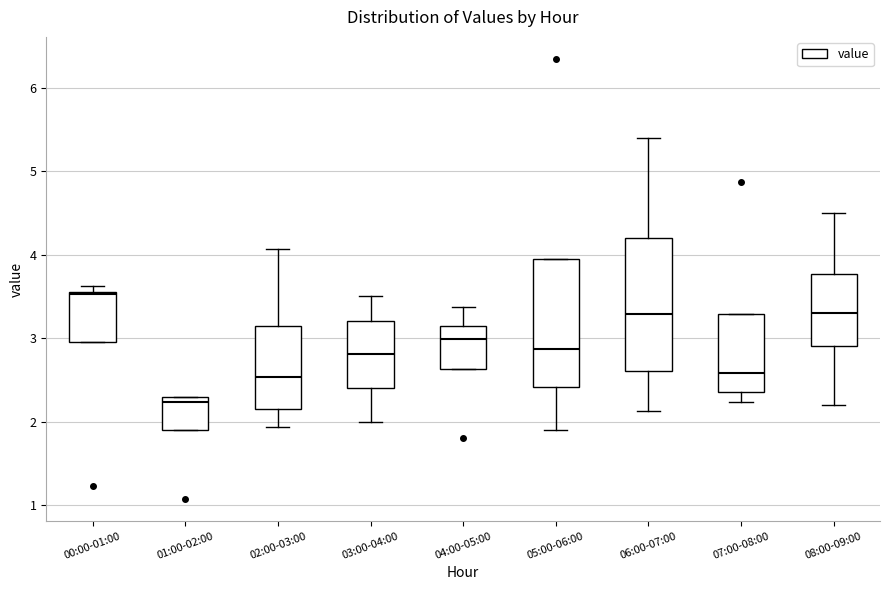

Reading left to right, transcribe this box plot: for each box, give where its median line is, the range the box spans, and where its two whiskers end, as read against the y-axis. The values are not printed on the chart, so give them approximately, as read against the axis.

00:00-01:00: median 3.5, box 3.0 to 3.6, whiskers 3.0 to 3.6 (just above the box's upper edge)
01:00-02:00: median 2.2, box 1.9 to 2.3, whiskers 1.9 to 2.3
02:00-03:00: median 2.5, box 2.2 to 3.1, whiskers 1.9 to 4.1
03:00-04:00: median 2.8, box 2.4 to 3.2, whiskers 2.0 to 3.5
04:00-05:00: median 3.0, box 2.6 to 3.1, whiskers 2.6 to 3.4
05:00-06:00: median 2.9, box 2.4 to 4.0, whiskers 1.9 to 4.0
06:00-07:00: median 3.3, box 2.6 to 4.2, whiskers 2.1 to 5.4
07:00-08:00: median 2.6, box 2.4 to 3.3, whiskers 2.2 to 3.3
08:00-09:00: median 3.3, box 2.9 to 3.8, whiskers 2.2 to 4.5